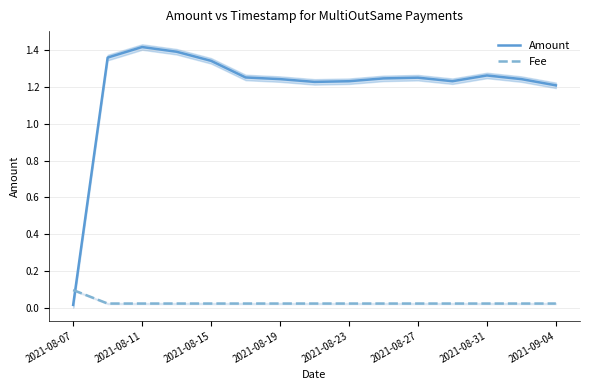

Count the number of categories in the chart.

15